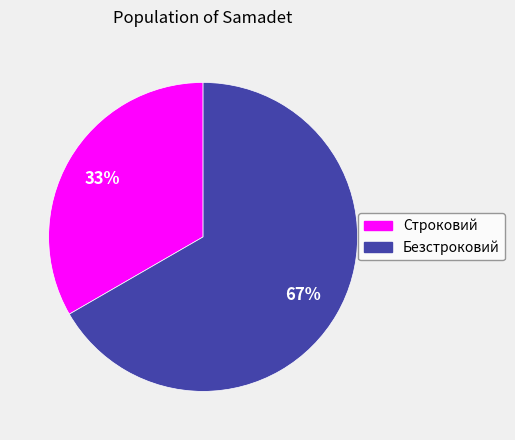

True or false: Безстроковий accounts for 67% of the total.

True